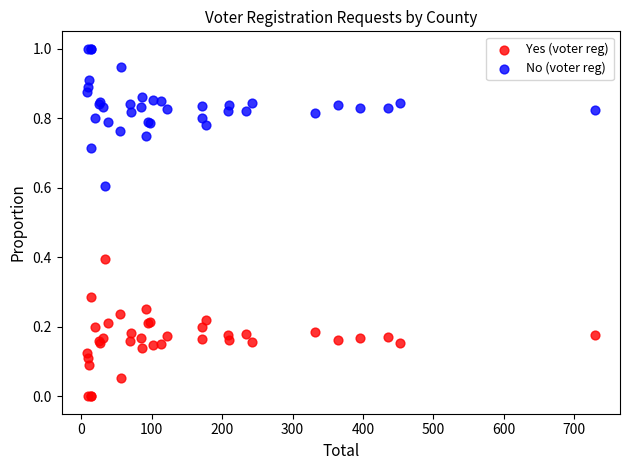

Which series reaches the maximum Y coordinate?

No (voter reg)